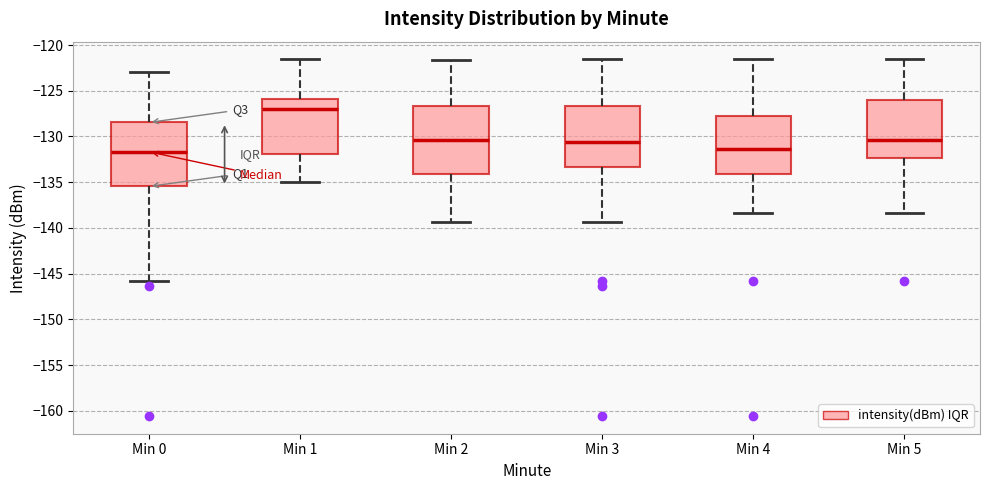

Comparing the boxes themselves (not the whiskers), which one is the tallest?

Min 2